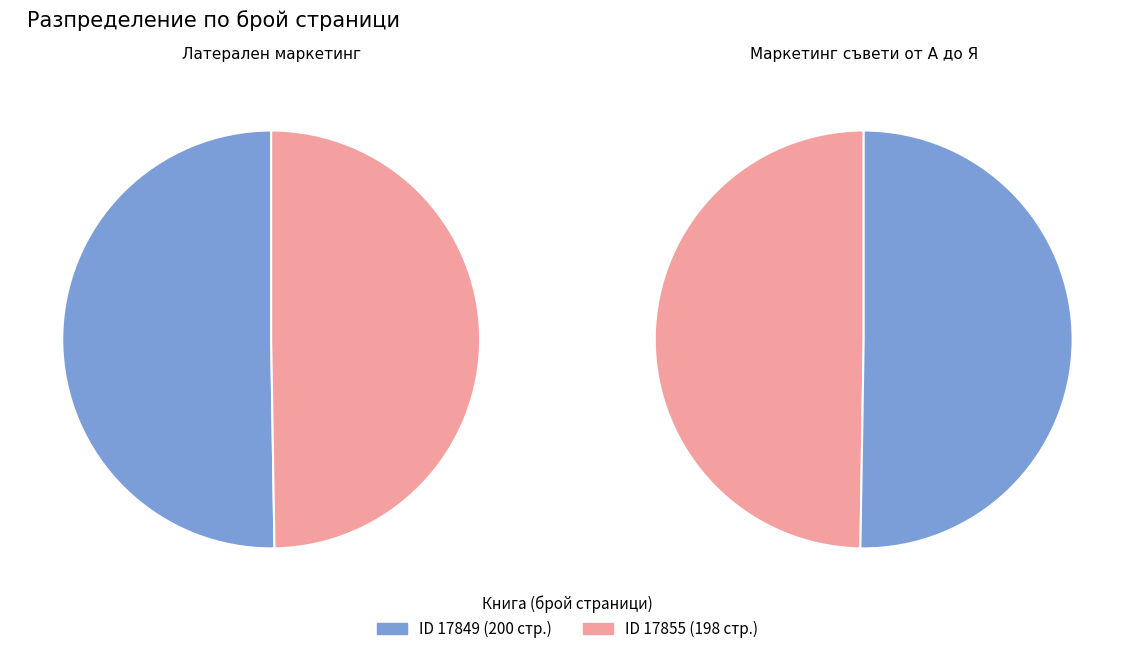

To the nearest percent, what portion does 17849 represent?

50%